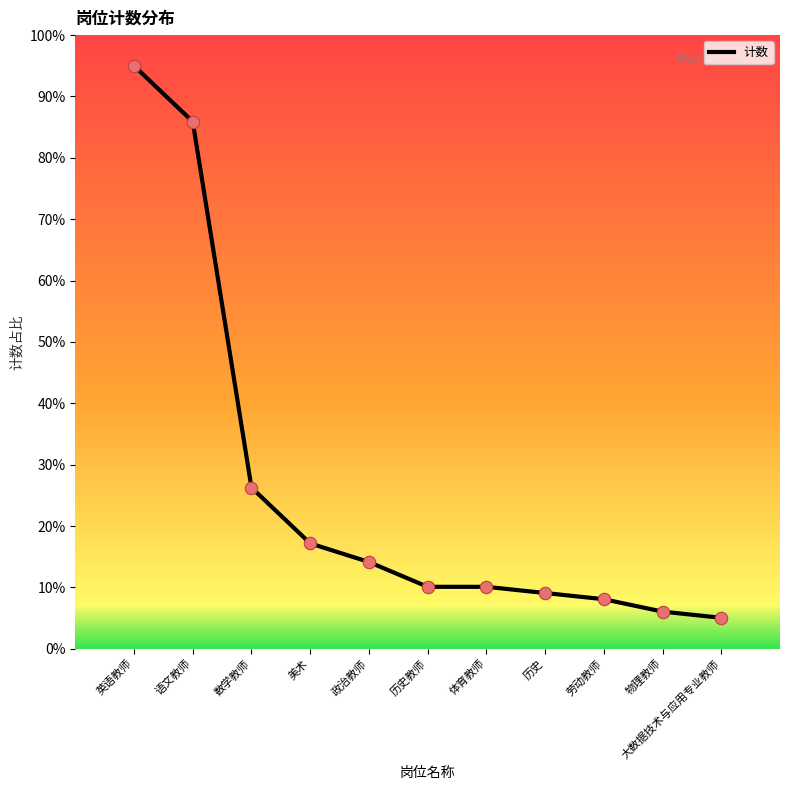

What is the change in value from 美术 to 政治教师?

-3.0